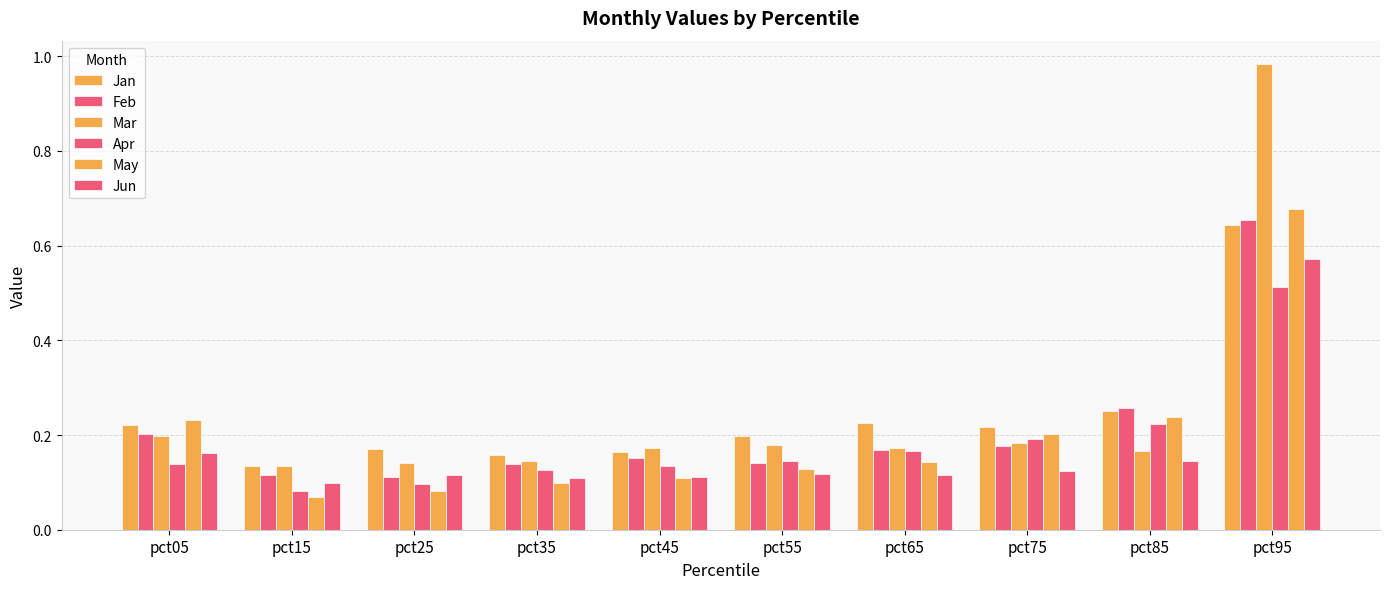

How many distinct data groups are displayed?

6